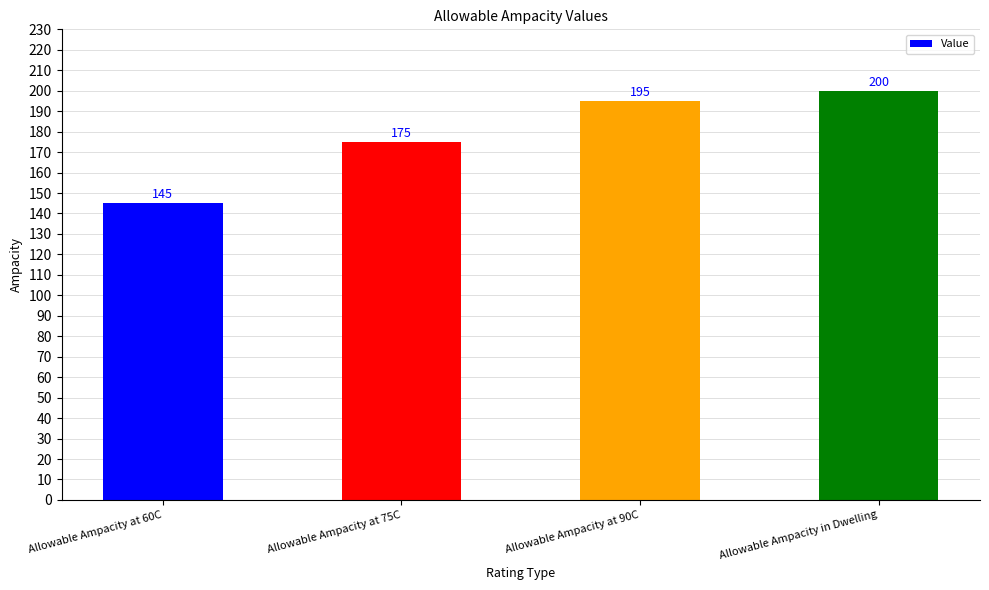

What is the difference between the maximum and second lowest values?

25